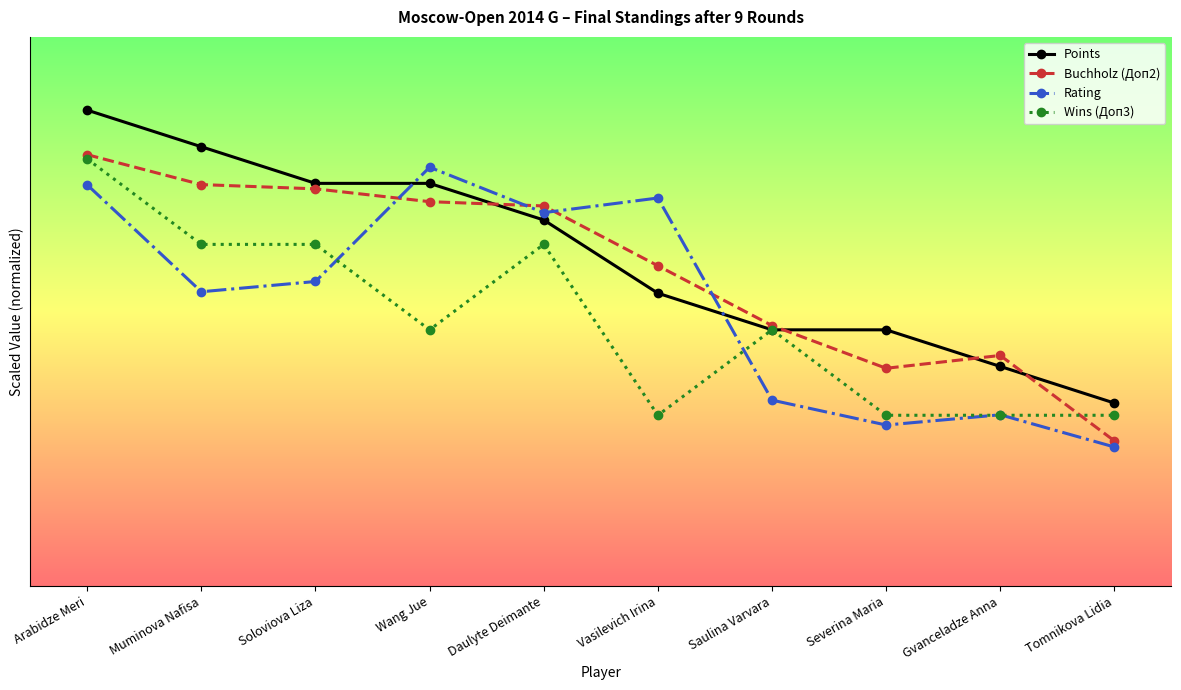

The value of Buchholz (Доп2) at Saulina Varvara is 14.2. True or false?

True